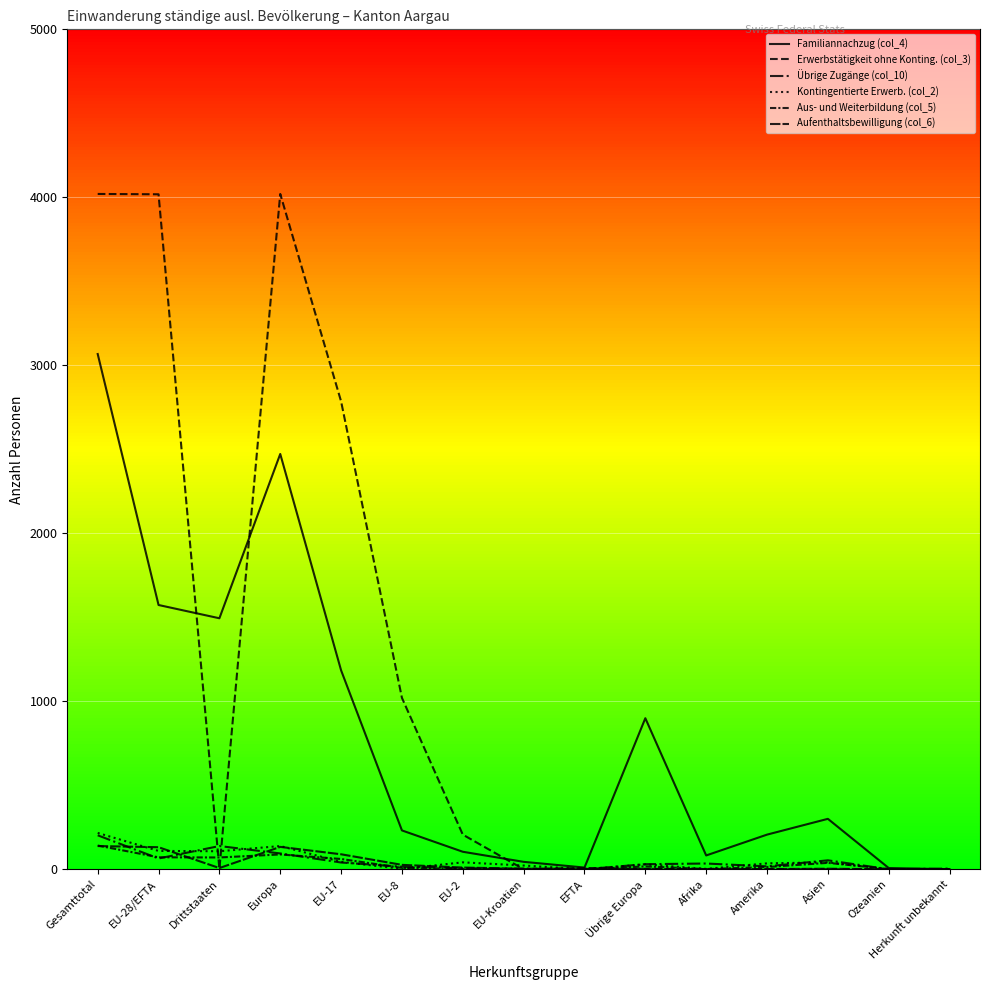

At which category does Familiannachzug (col_4) reach its first local peak?

Europa